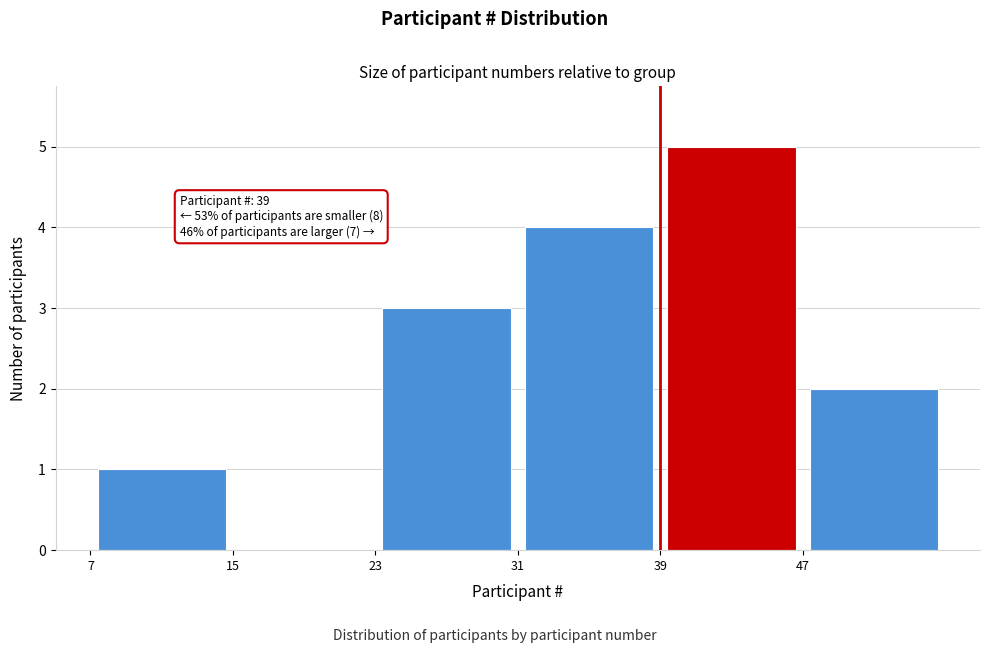

Over which range of the x-axis is the bar tallest?

39 to 47